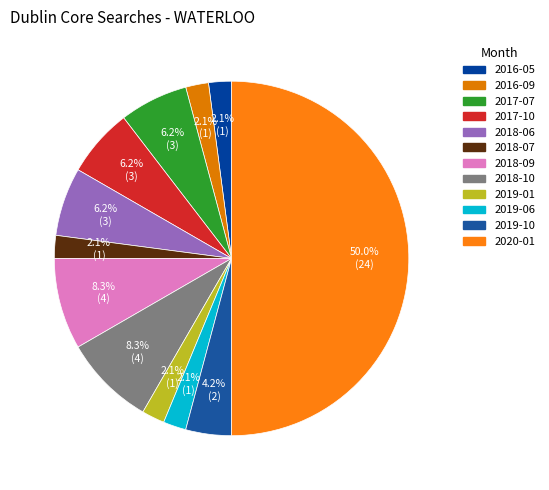

Is there any slice that represents more than half of the pie?

No